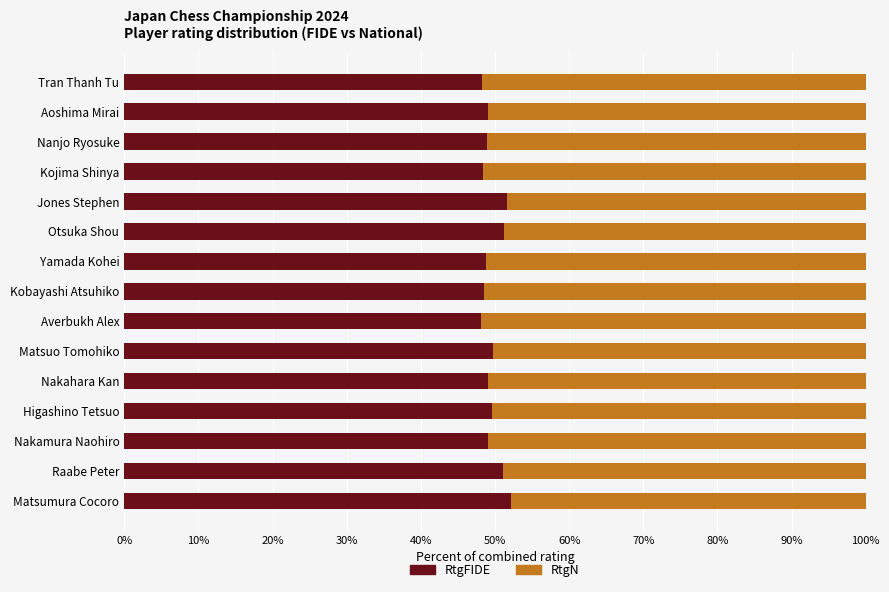

What is the total value across all series at Yamada Kohei?

100.0